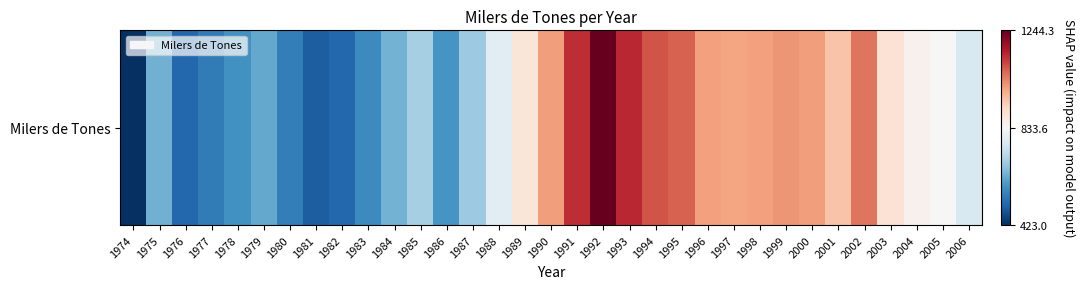

Rank the categories by value from highest to lowest.

1992, 1993, 1991, 1994, 1995, 2002, 1999, 2000, 1990, 1998, 1996, 1997, 2001, 2003, 1989, 2004, 2005, 1988, 2006, 1985, 1987, 1984, 1975, 1979, 1986, 1978, 1983, 1980, 1977, 1982, 1976, 1981, 1974